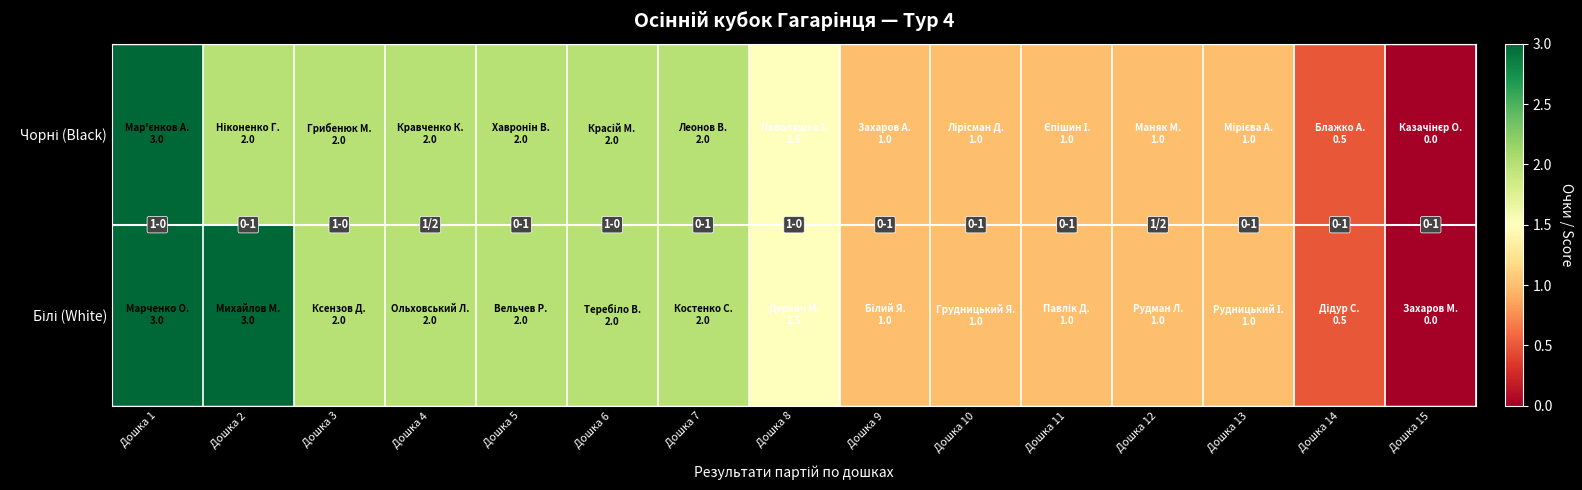

Rank the series by their average value, from highest to lowest.

Білі (White), Чорні (Black)